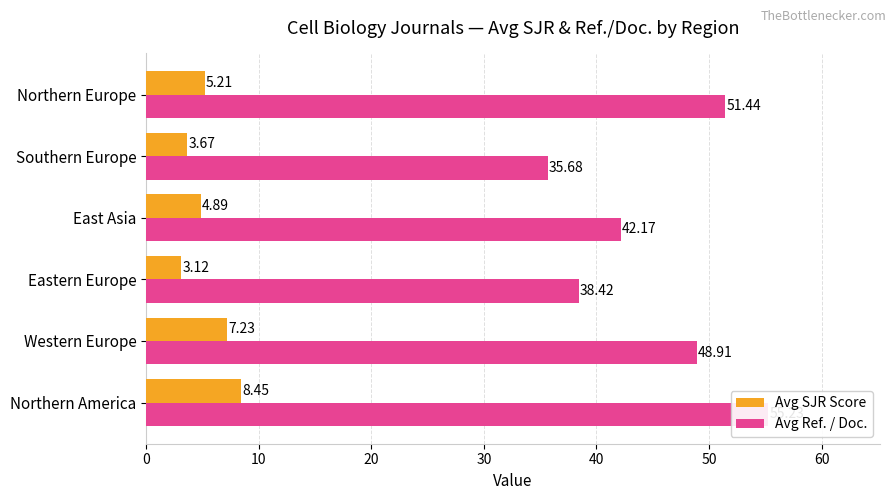

The value of Avg SJR Score at Eastern Europe is 4.2. True or false?

False